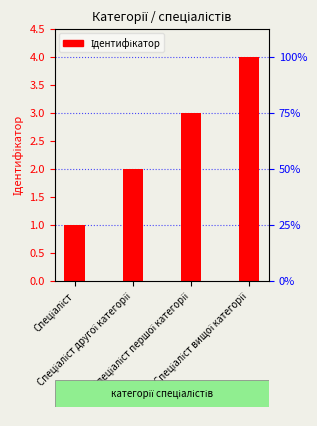

Reading left to right, what are all the values shown in this chart?

1	2	3	4